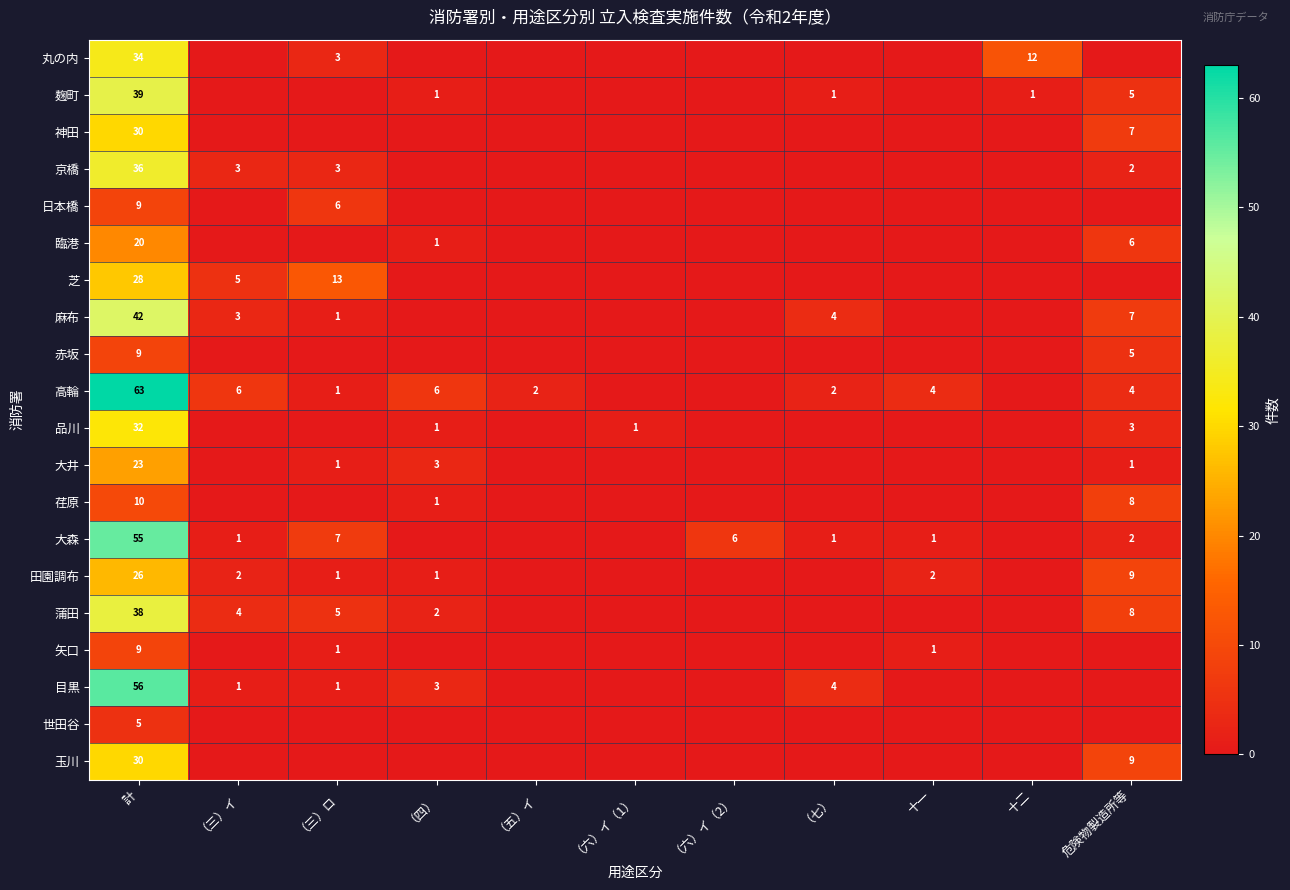

Is it true that 高輪 equals 63 at 計?

True